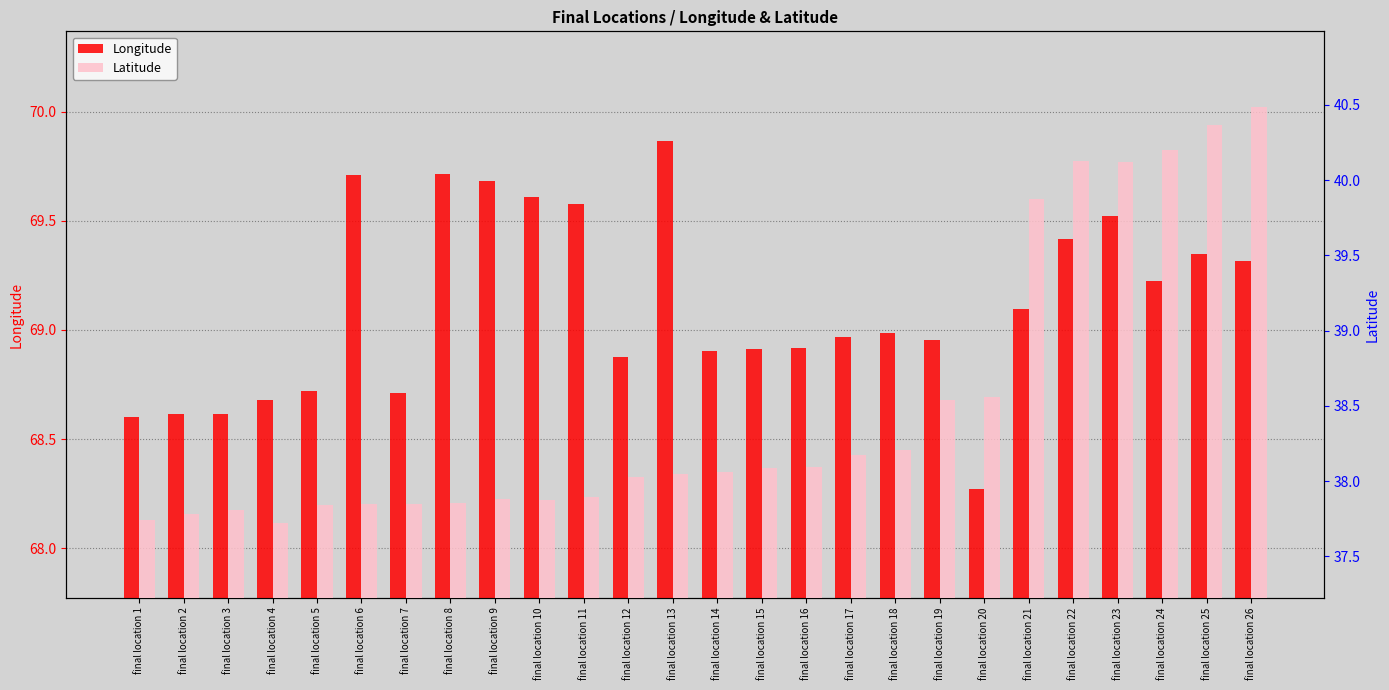

How many bars are there in each group?

2